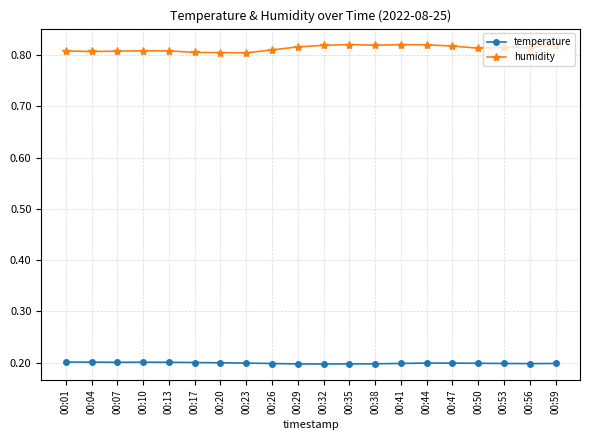

Rank the series by their average value, from highest to lowest.

humidity, temperature